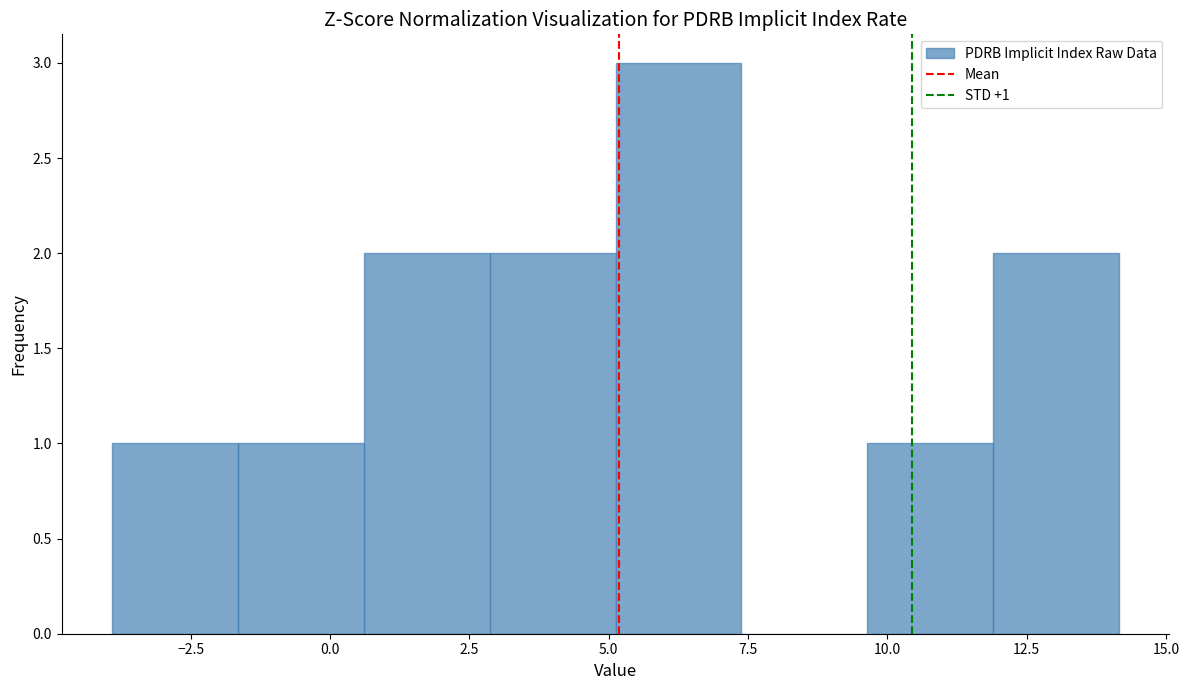

Which range on the x-axis has the tallest bar?

5.0 to 7.5